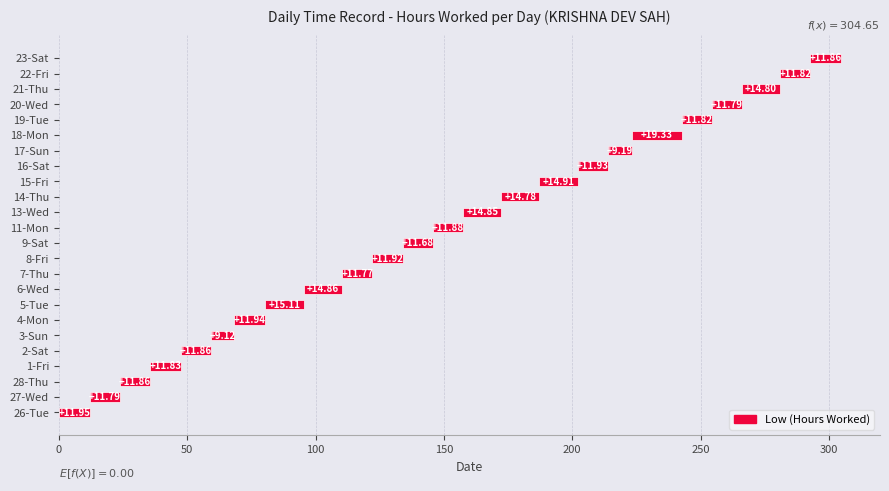

Between 4-Mon and 27-Wed, which is larger?

4-Mon